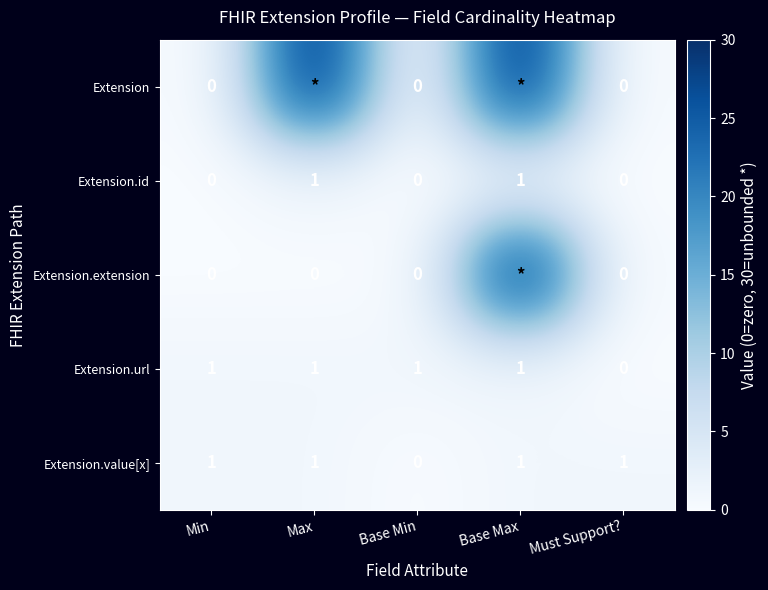

The value of Extension.url at Min is 1. True or false?

True